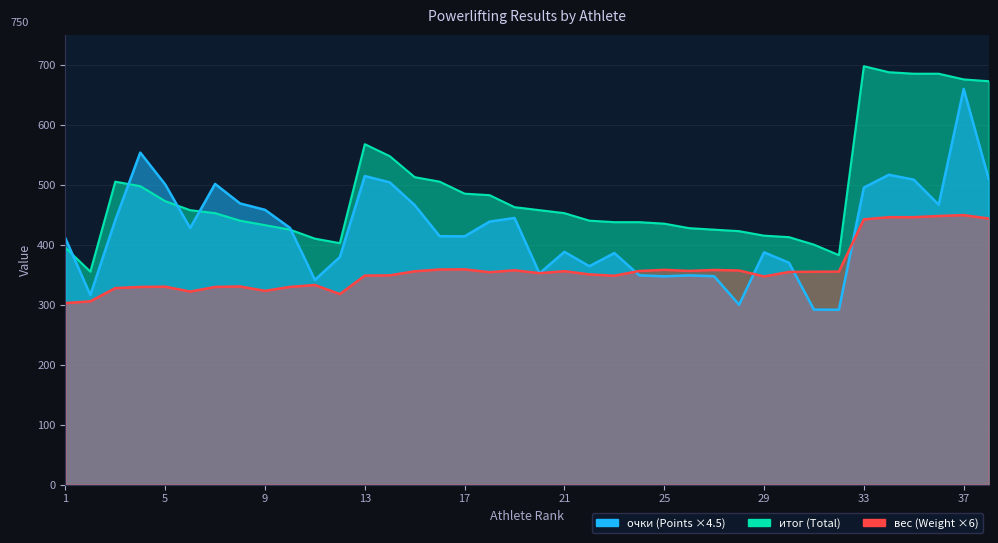

What is the sum of all итог values?

18455.5